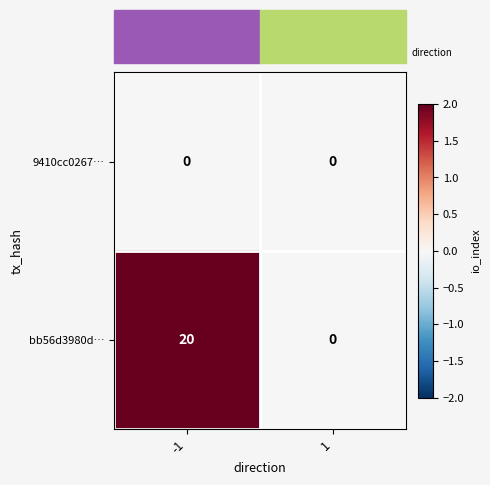

Which series has the largest total across all categories?

bb56d3980d…